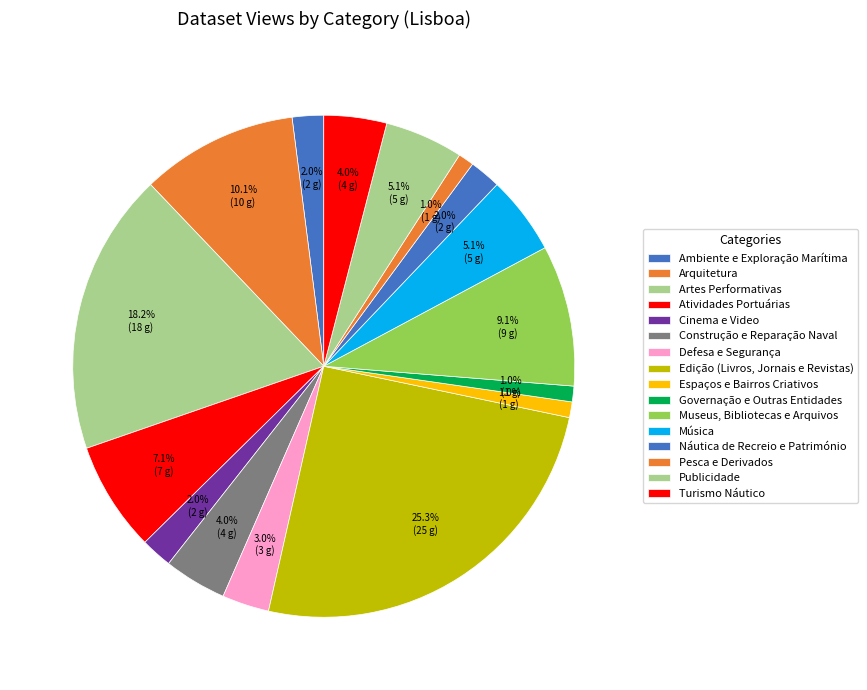

To the nearest percent, what is the average slice percentage?

6%